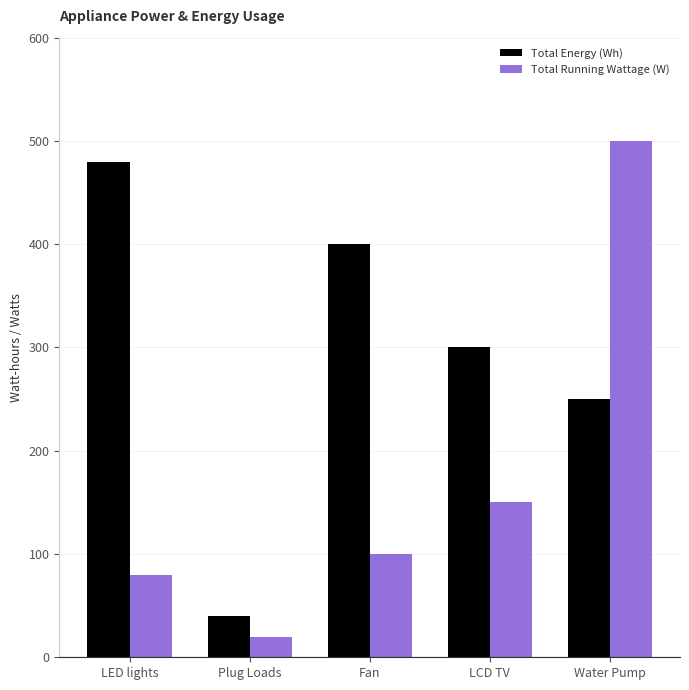

What is the sum of all Total Running Wattage (W) values?

850